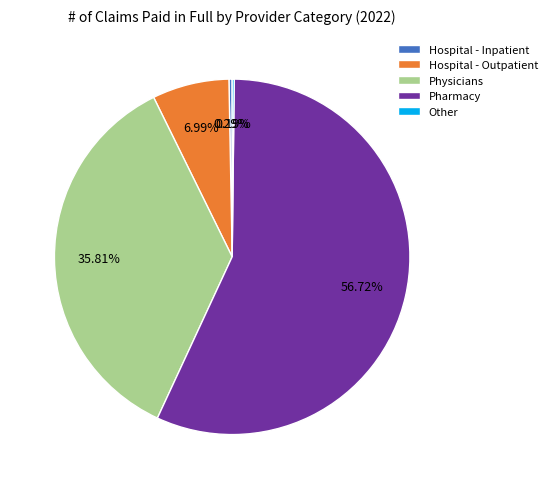

Does any single category account for the majority?

Yes